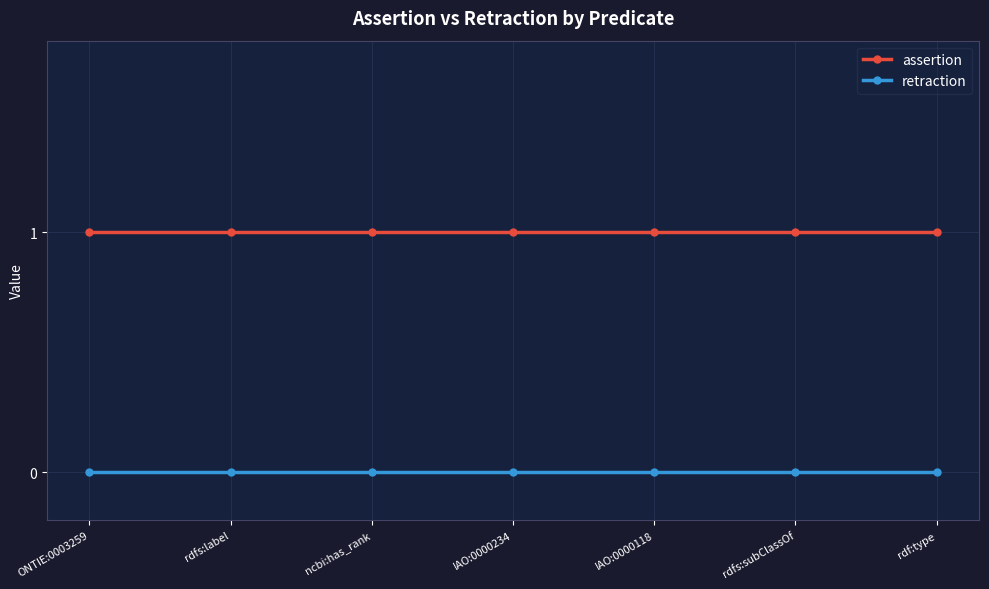

What is the sum of all assertion values?

7